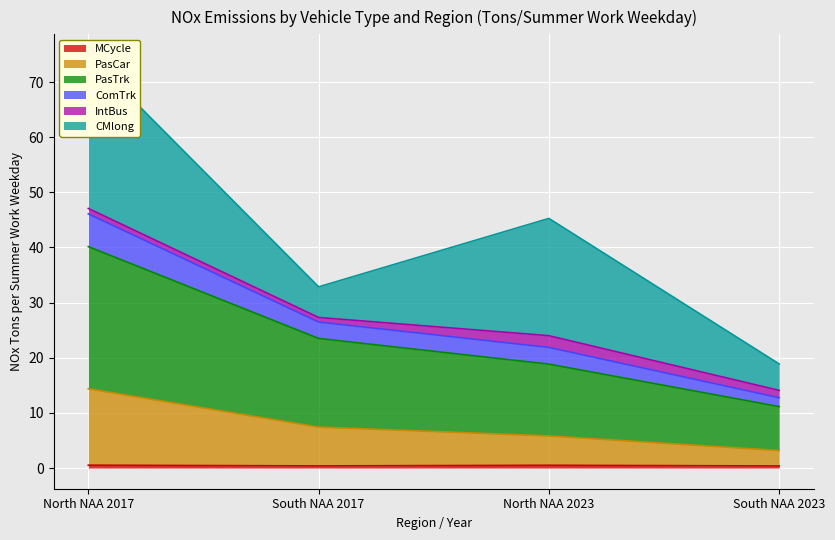

What position from the left is South NAA 2017?

2